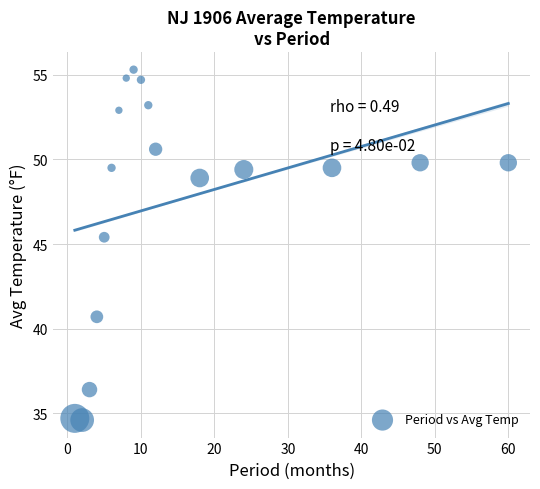

What Y value in the scatter plot is closest to 44?

45.4